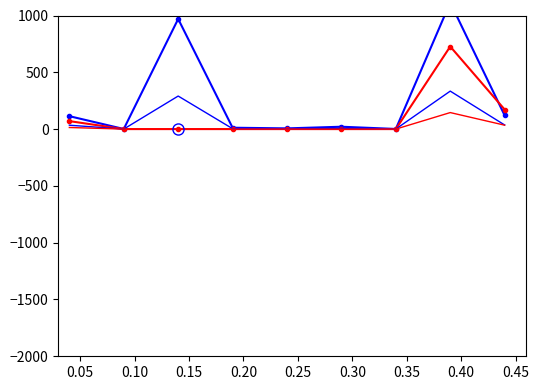

The value of Продукти/їдальні at 0.20 is 329.7. True or false?

False